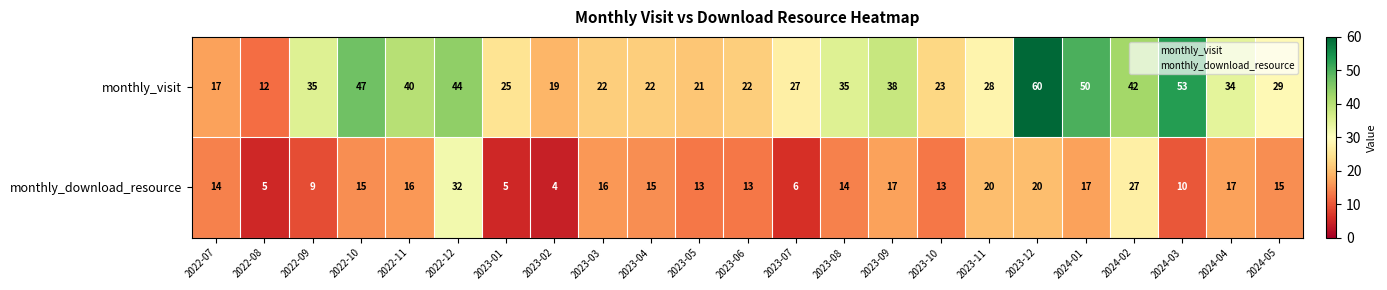

What is the approximate value of monthly_download_resource at 2023-01?

5